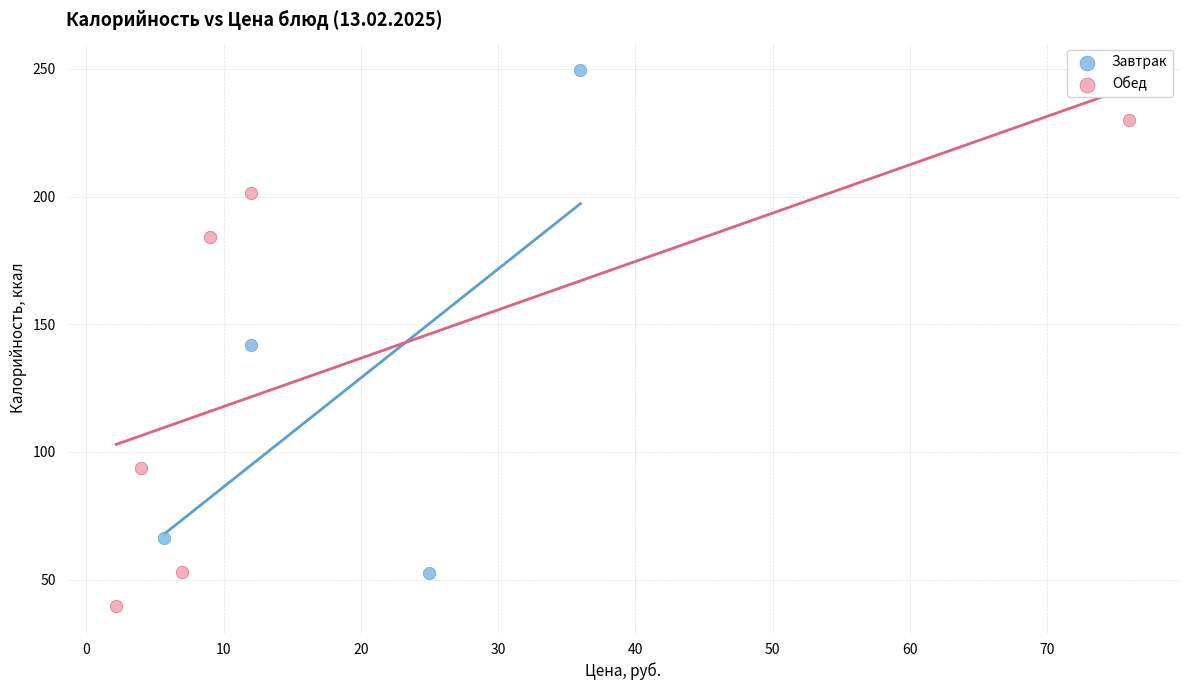

Which series reaches the minimum Y coordinate?

Обед